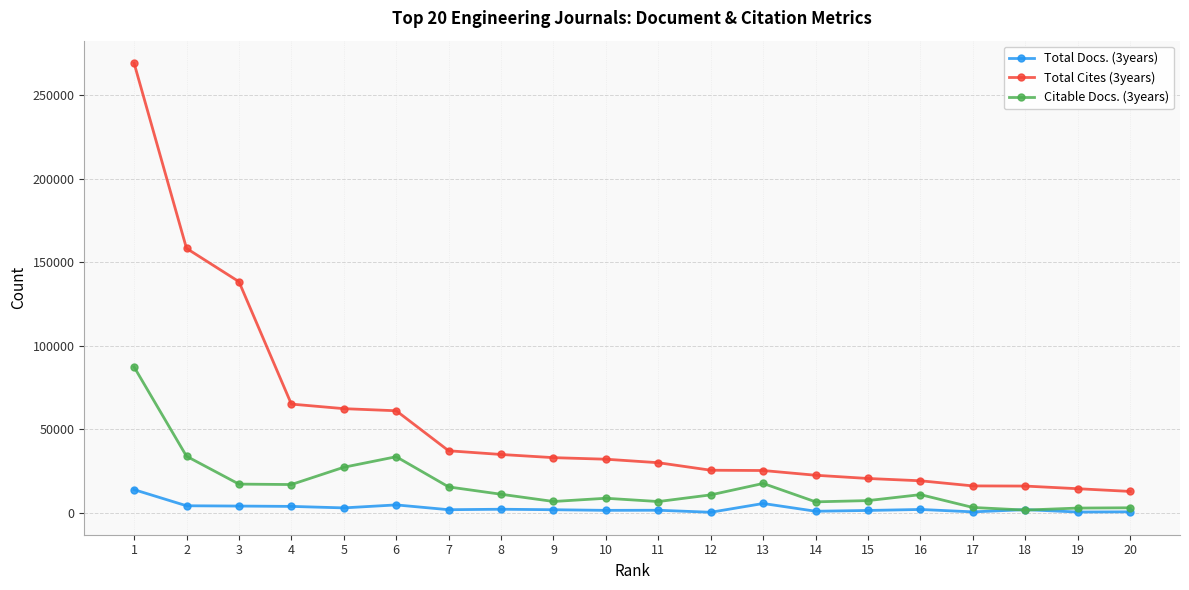

What is the spread (max minus min) of values at 16?

17145